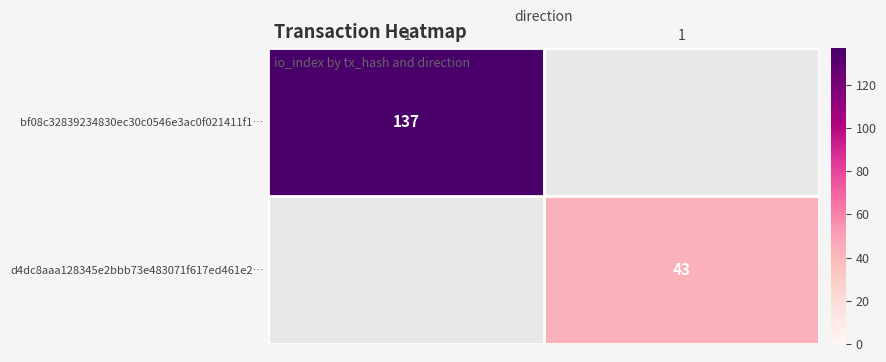

True or false: d4dc8aaa128345e2bbb73e483071f617ed461e2… has a value of 43 at 1.

True